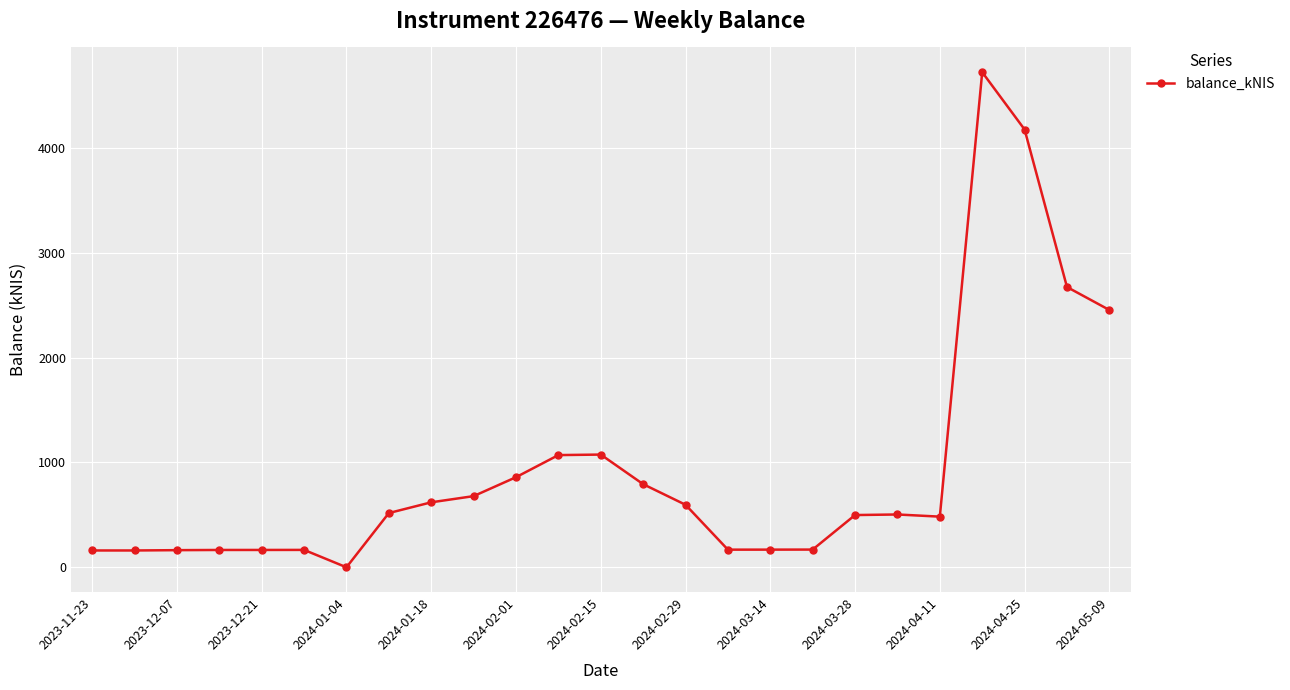

What is the value of the 14th point from the left?

792.9